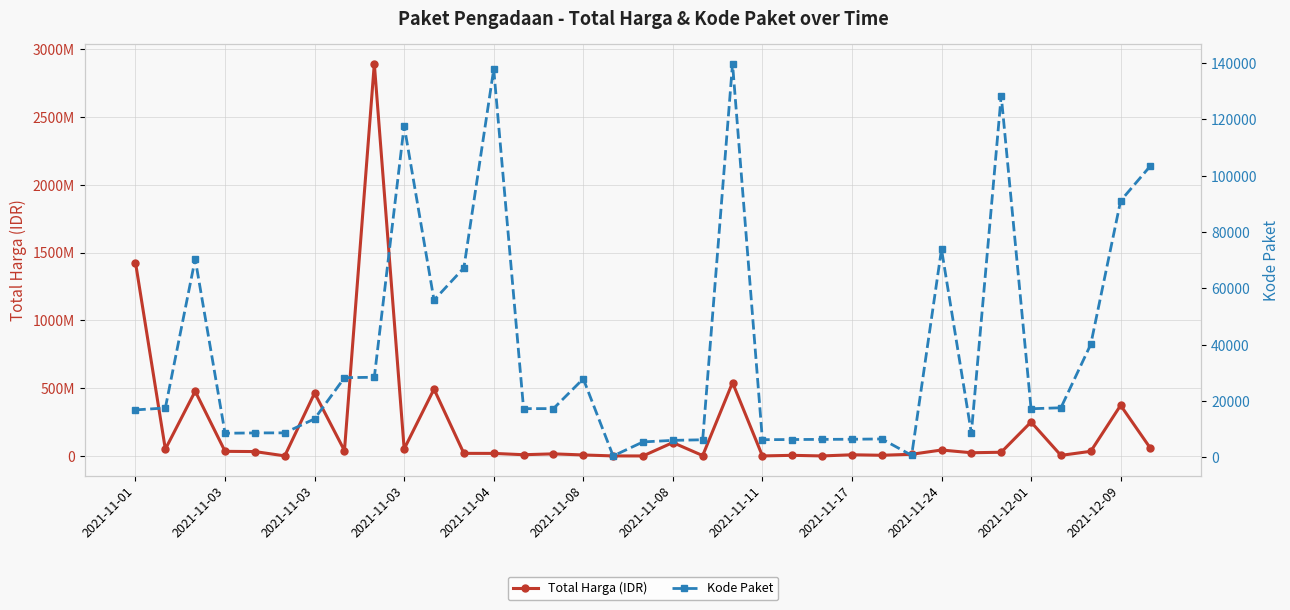

What is the highest value of the Total Harga (IDR) series?

2892122000